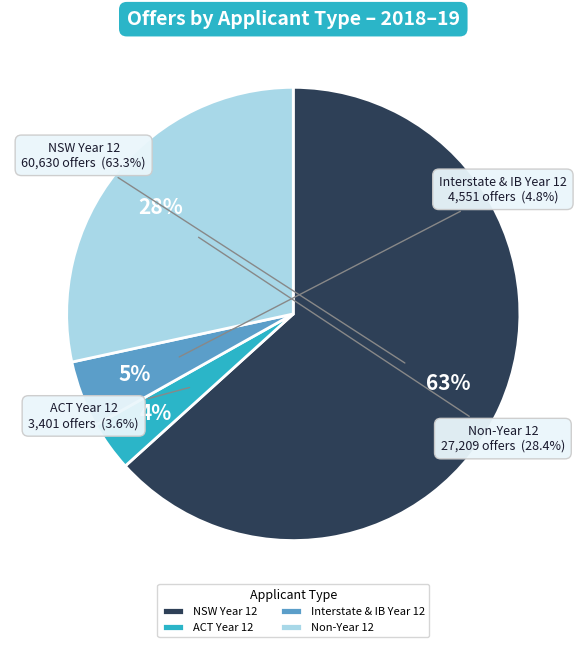

True or false: NSW Year 12 accounts for 55% of the total.

False